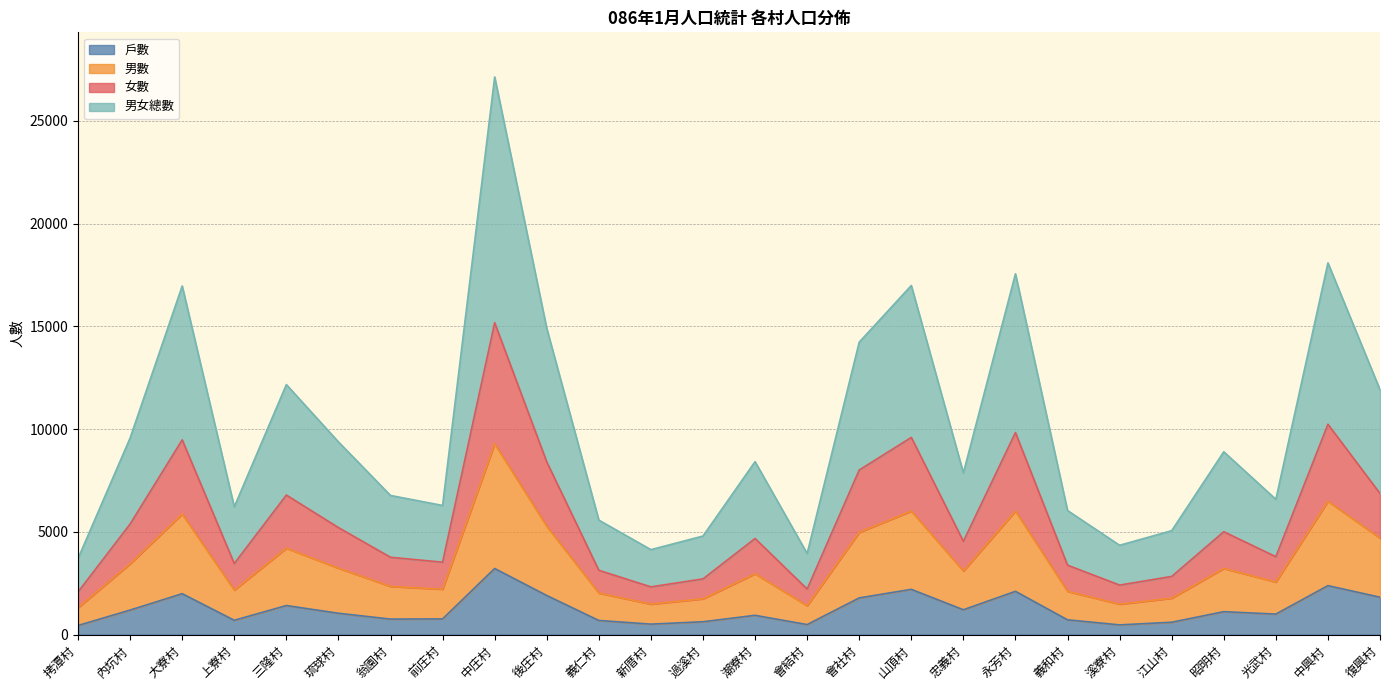

True or false: 男數 and 女數 intersect in this chart.

False